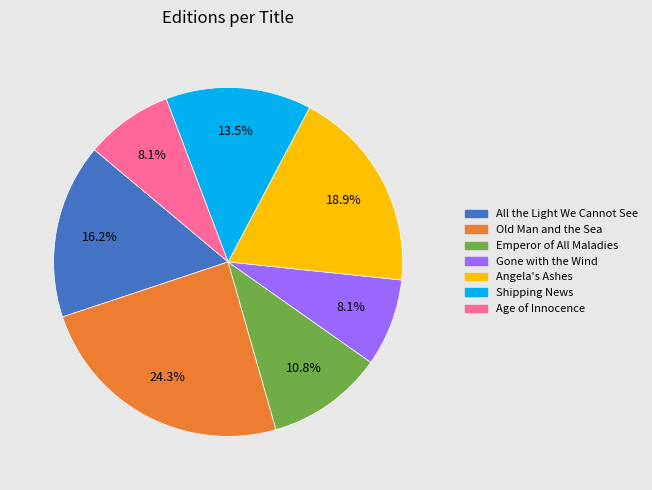

To the nearest percent, what is the average slice percentage?

14%